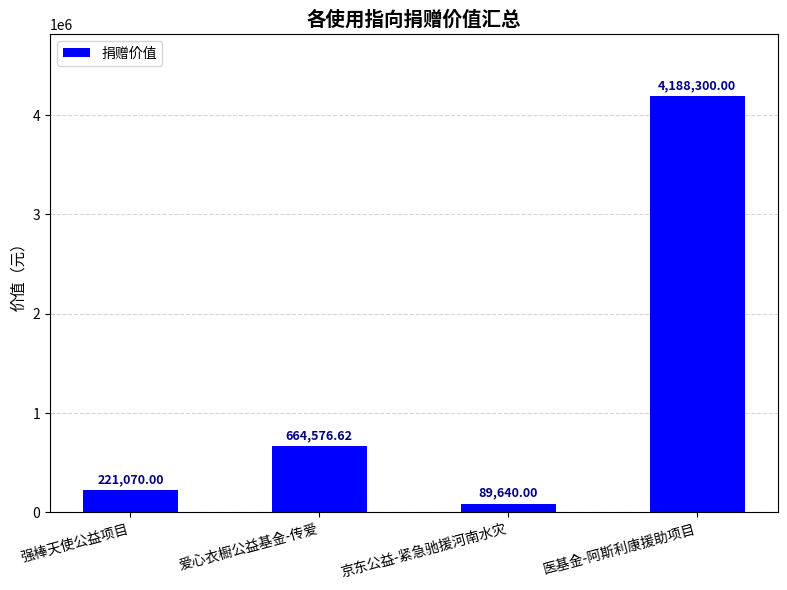

Which has a higher value, 京东公益-紧急驰援河南水灾 or 强棒天使公益项目?

强棒天使公益项目